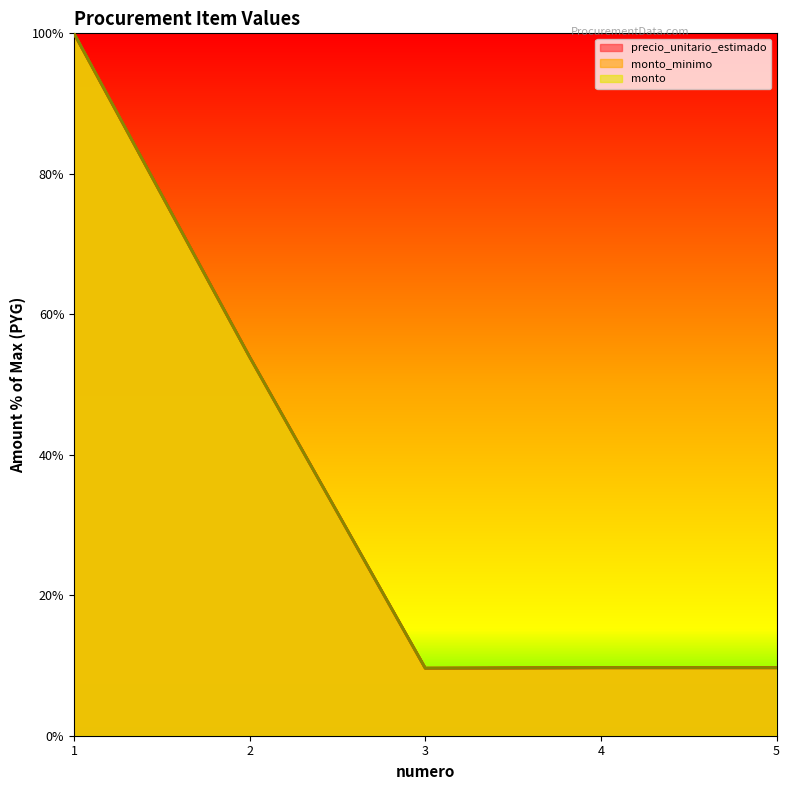

How many lines are shown in the chart?

3